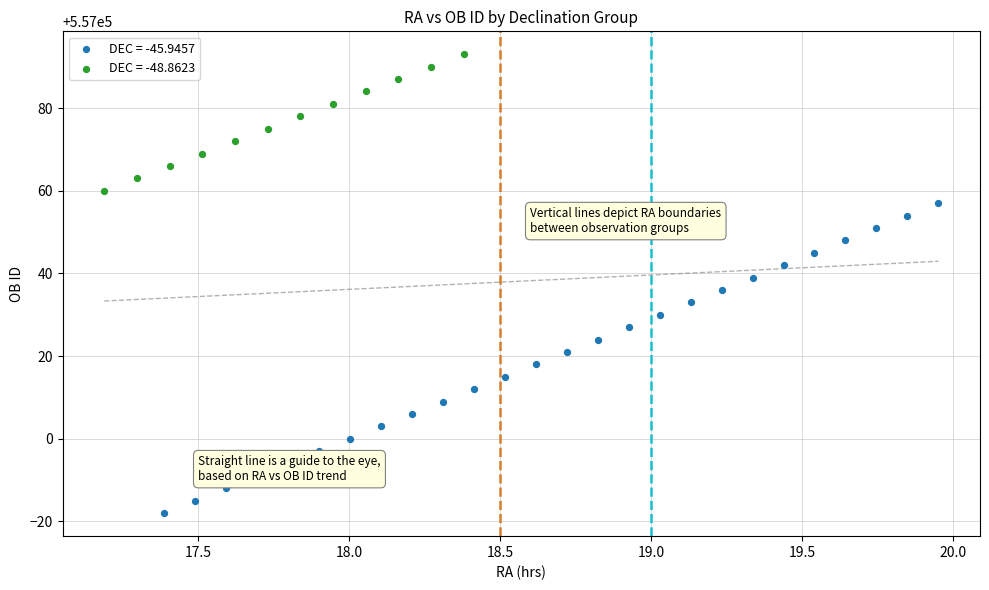

Which series has the largest Y range (max minus min)?

DEC = -45.9457